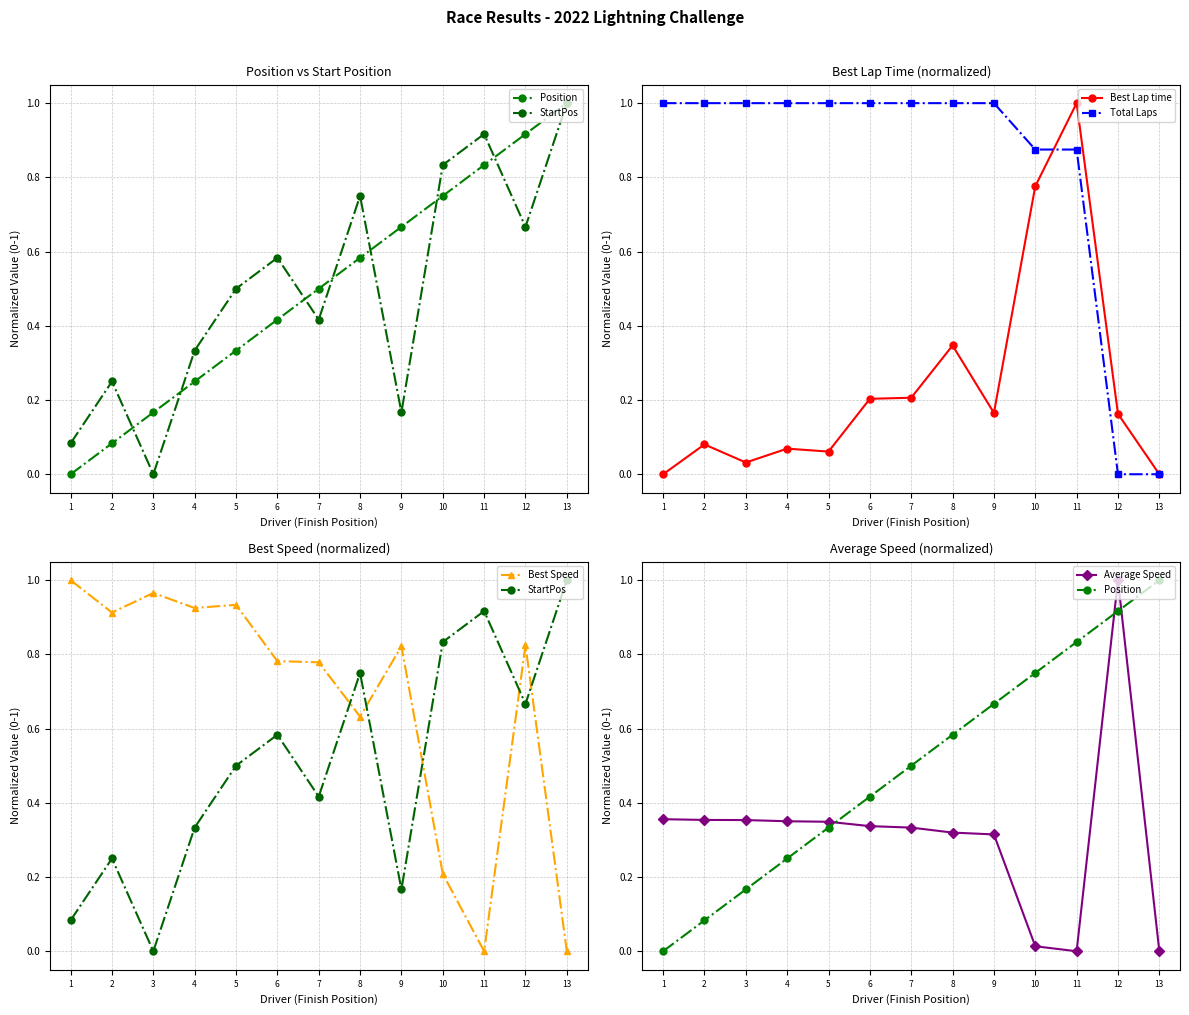

True or false: Position and Best Lap time intersect in this chart.

True